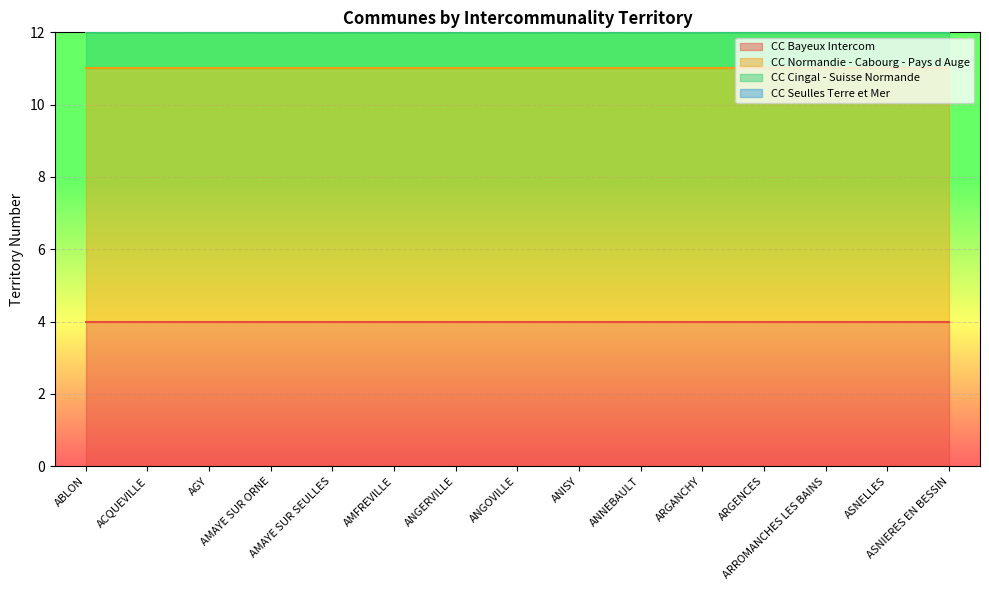

What is the total value across all series at ANNEBAULT?

15